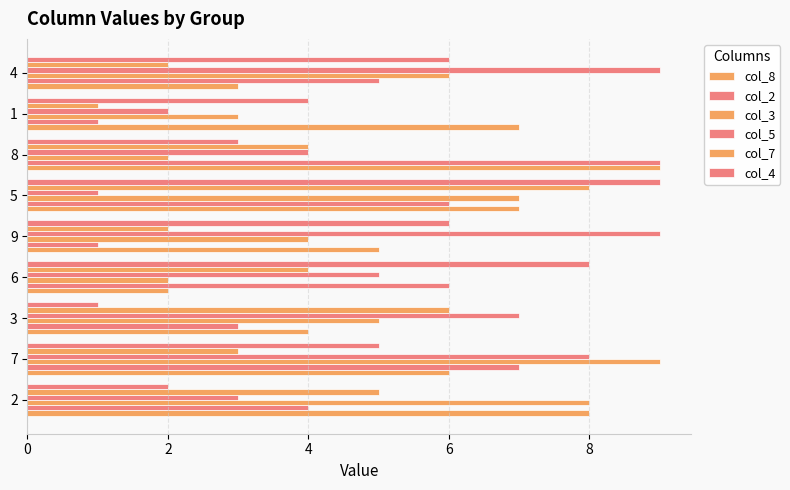

How many distinct data groups are displayed?

6